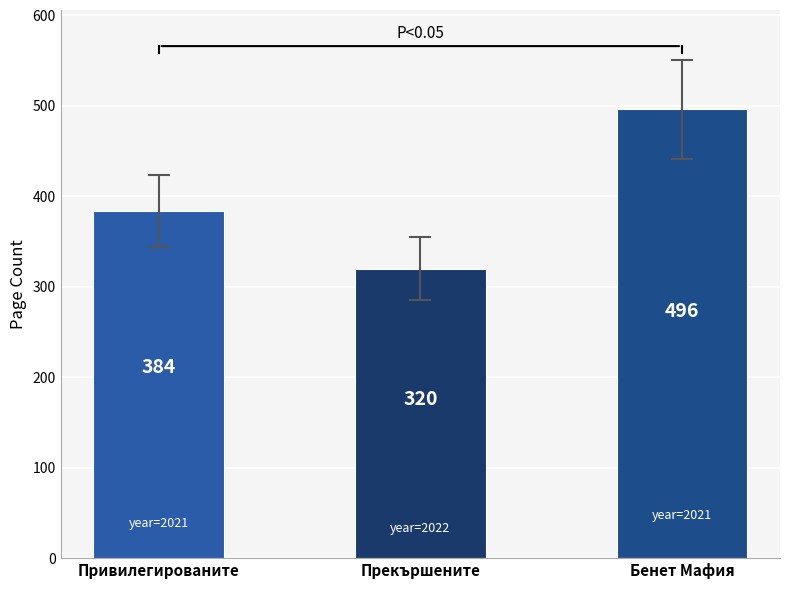

The chart shows a value of 160 at Привилегированите. True or false?

False